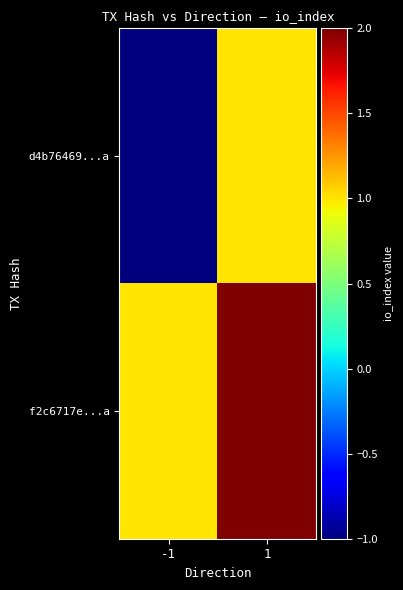

Reading left to right, transcribe all the data shown in this chart.

d4b76469...a: -1=-1	1=1
f2c6717e...a: -1=1	1=2